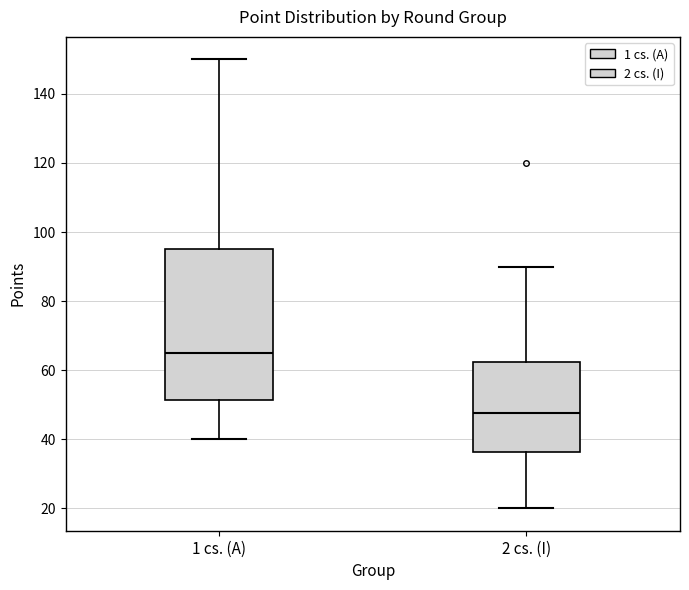

Which box has the lowest median line?

2 cs. (I)